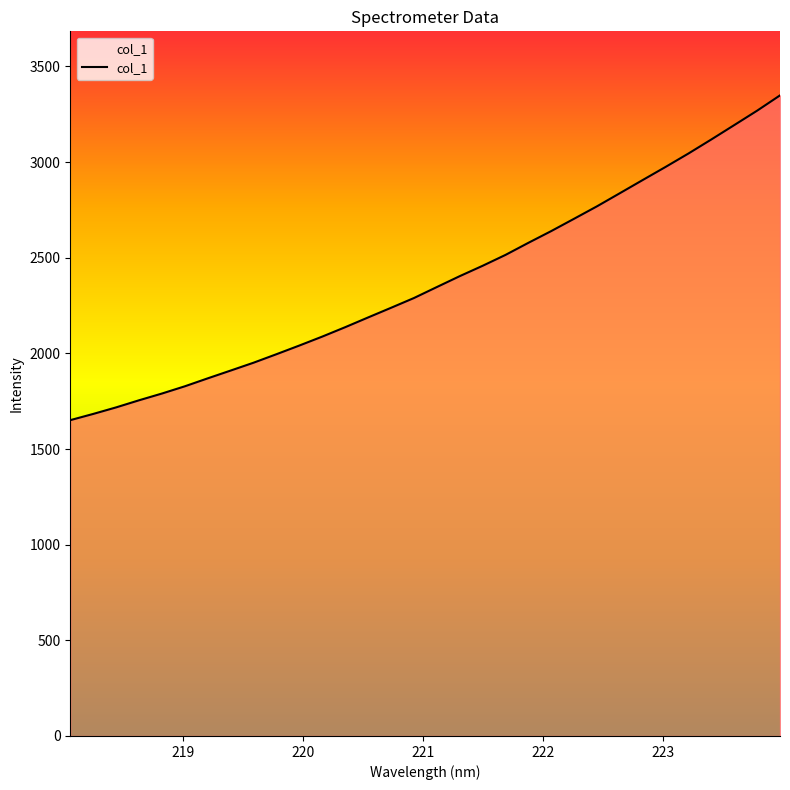

How many categories are shown in the chart?

32